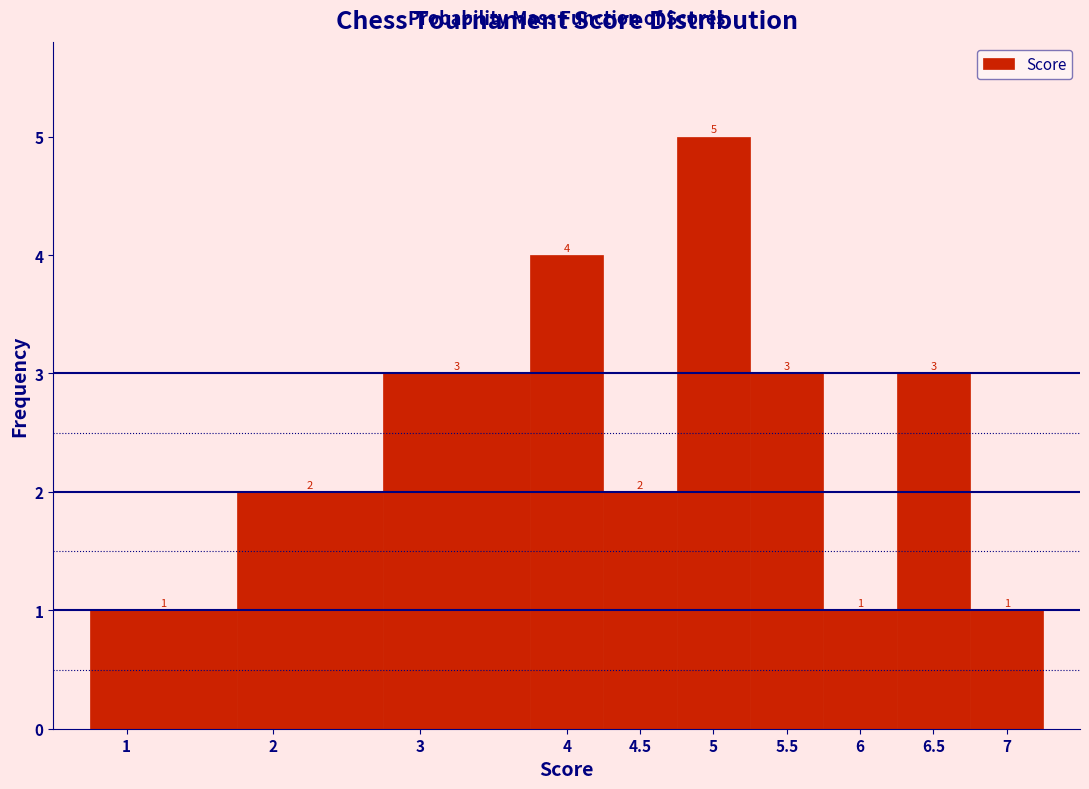

Reading left to right, list every bar in this chart as the range it spans on the x-axis followed by its height.

0.75 to 1.75: 1
1.75 to 2.75: 2
2.75 to 3.75: 3
3.75 to 4.25: 4
4.25 to 4.75: 2
4.75 to 5.25: 5
5.25 to 5.75: 3
5.75 to 6.25: 1
6.25 to 6.75: 3
6.75 to 7.25: 1